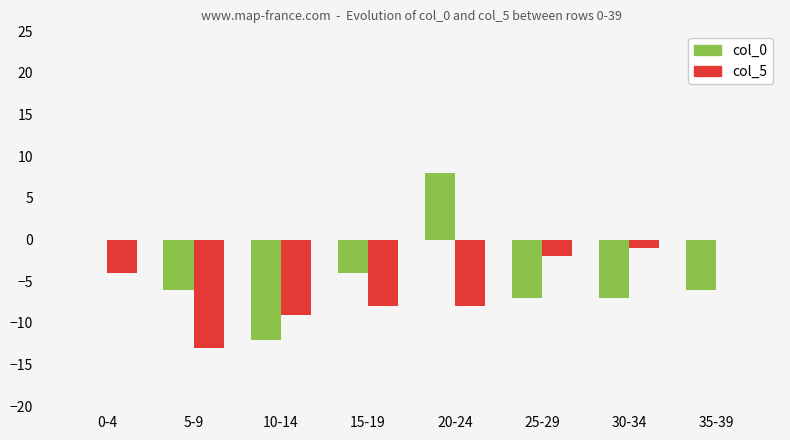

What is the sum of the col_5 values at 35-39 and 20-24?

-8